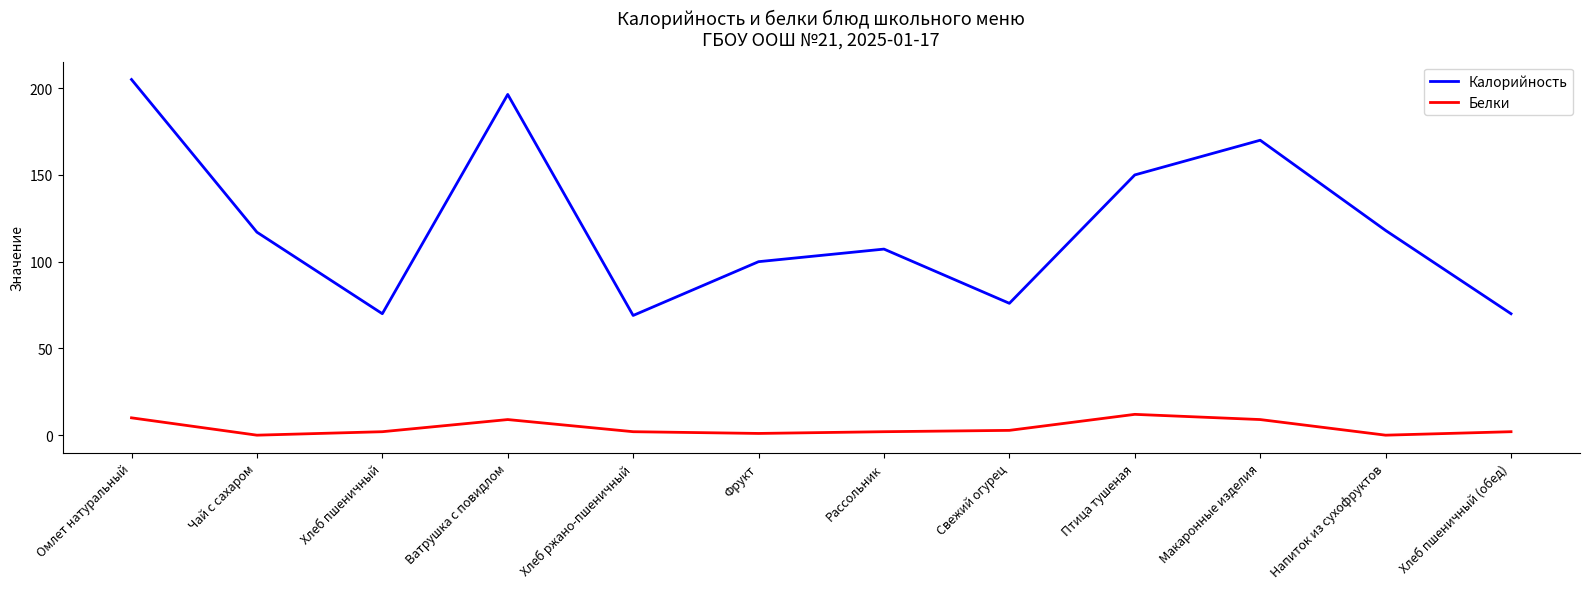

Rank the series by their maximum value, from highest to lowest.

Калорийность, Белки